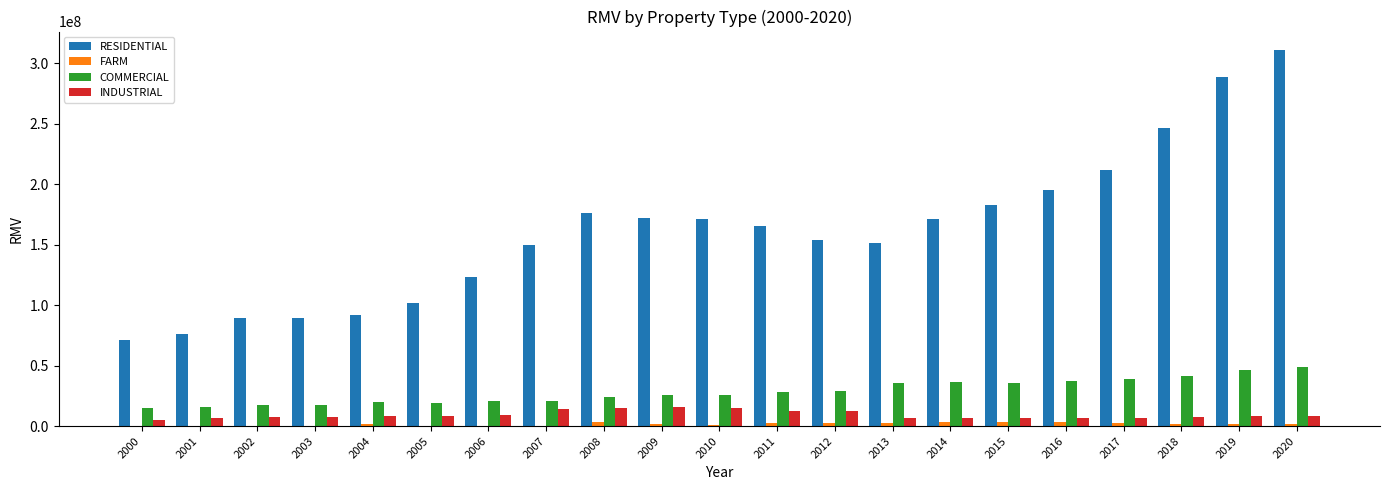

Between 2002 and 2012, which series saw the biggest shift?

RESIDENTIAL